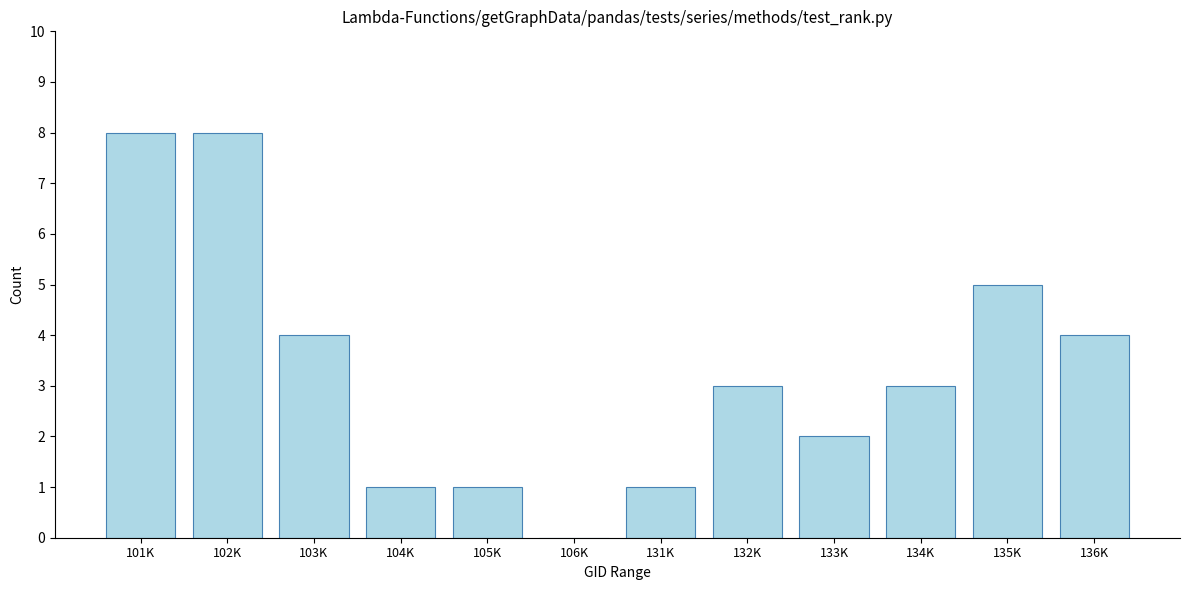

Reading left to right, transcribe all the data shown in this chart.

101K=8	102K=8	103K=4	104K=1	105K=1	106K=0	131K=1	132K=3	133K=2	134K=3	135K=5	136K=4